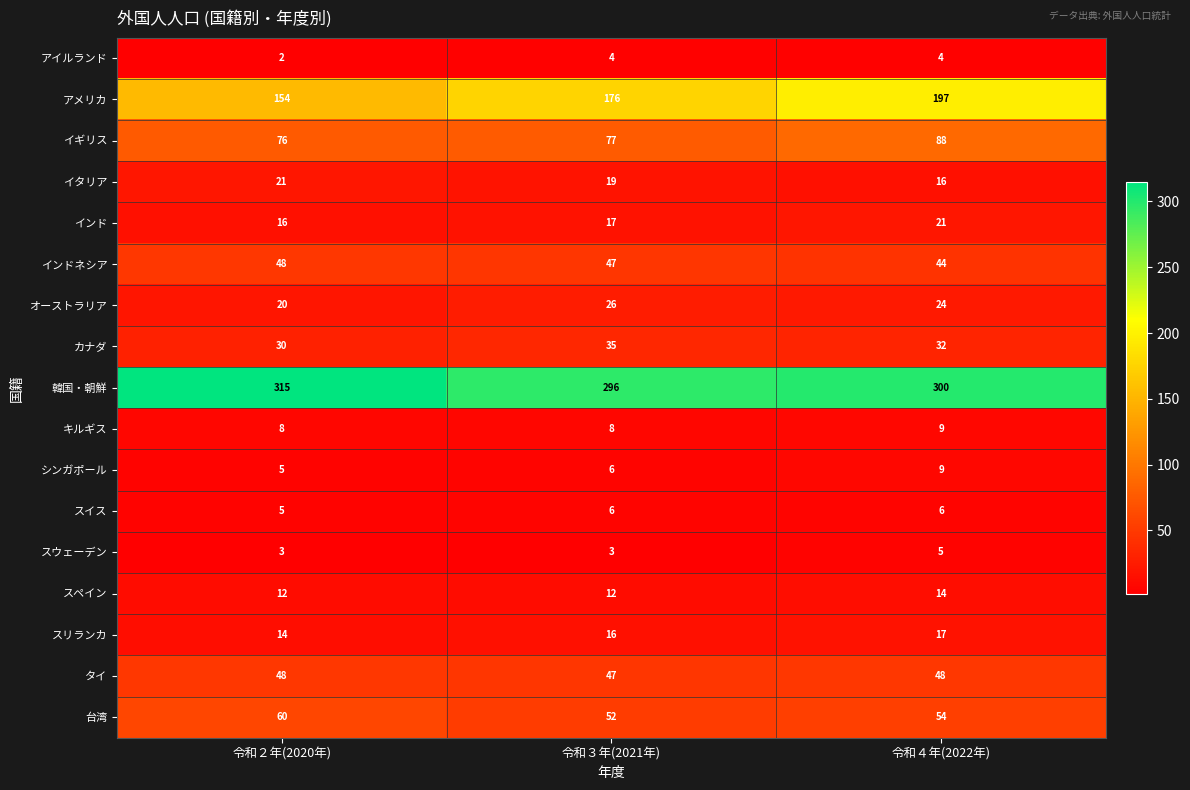

How many data points in 台湾 are less than 54?

1